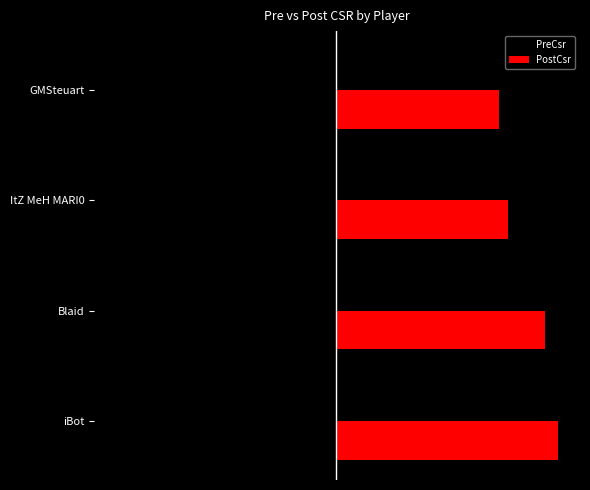

What are all the series names shown in the legend?

PreCsr, PostCsr